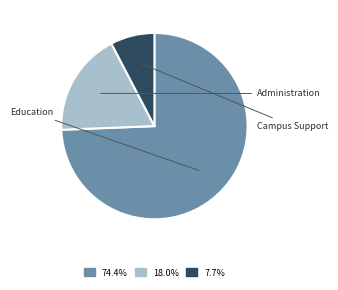

Is there a majority slice in this chart?

Yes